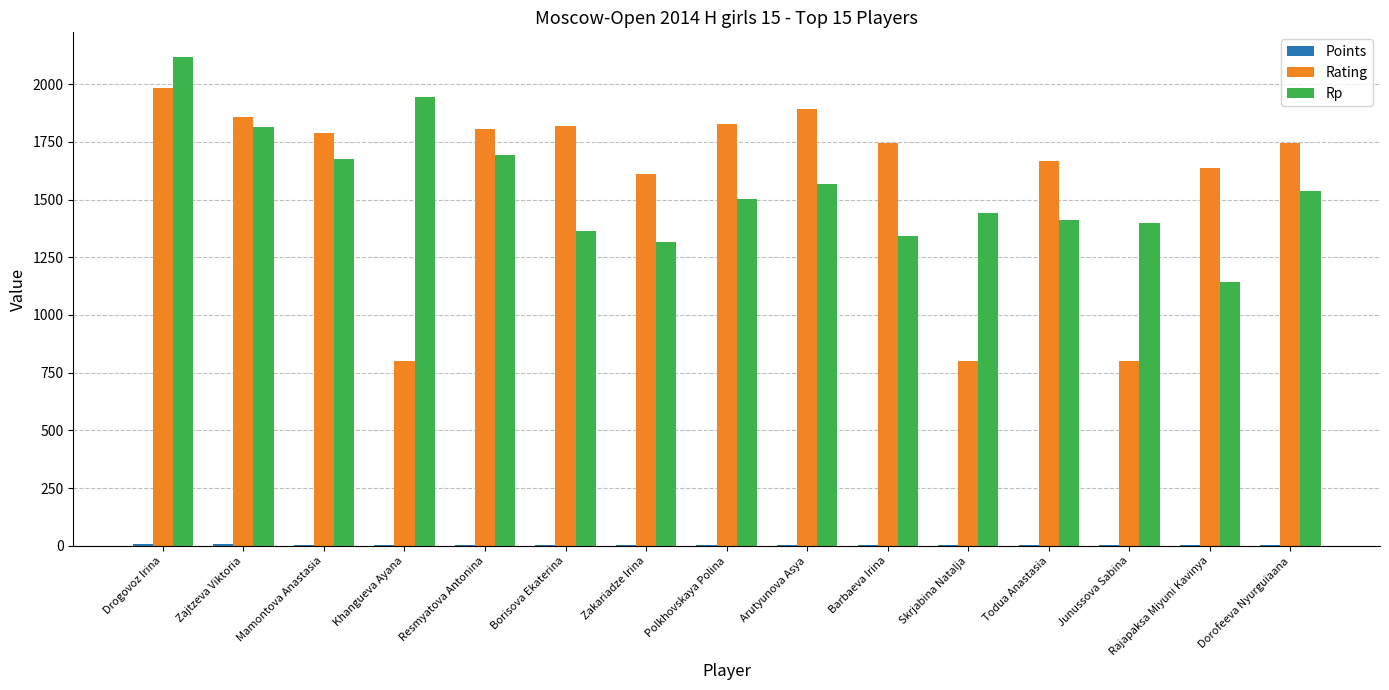

How many groups of bars are there?

15